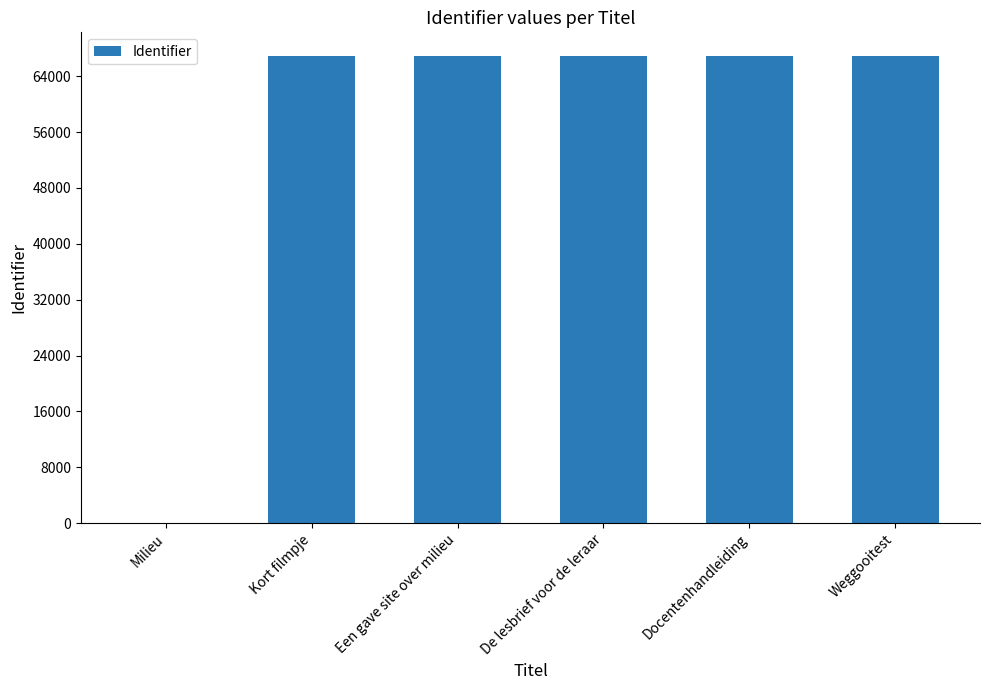

The value at Milieu is 0. True or false?

True